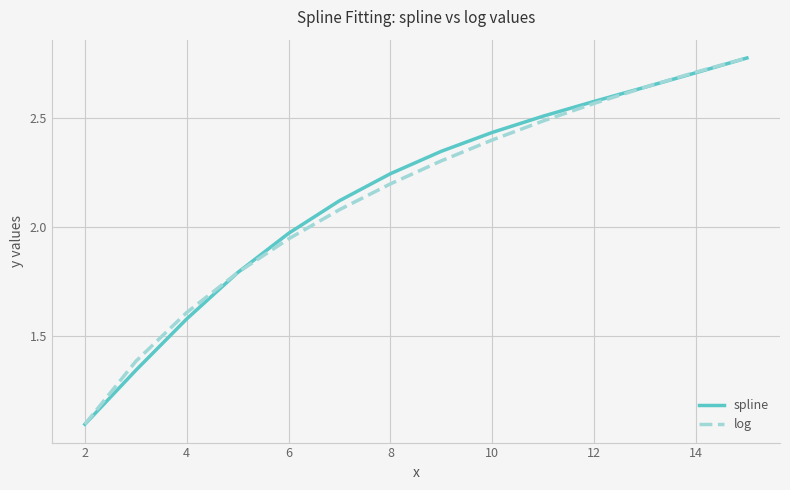

Does the chart have visible grid lines?

Yes